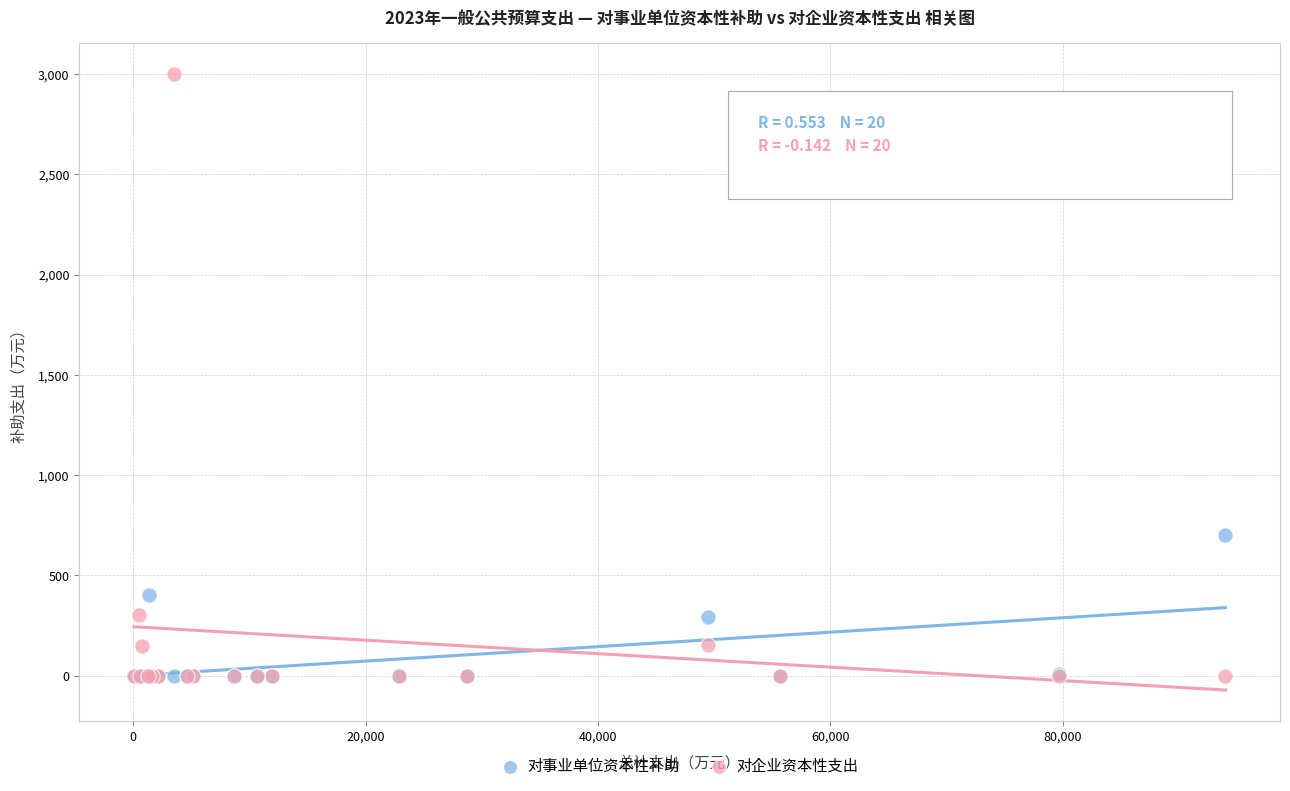

Across all series, what Y value is closest to 1500?

701